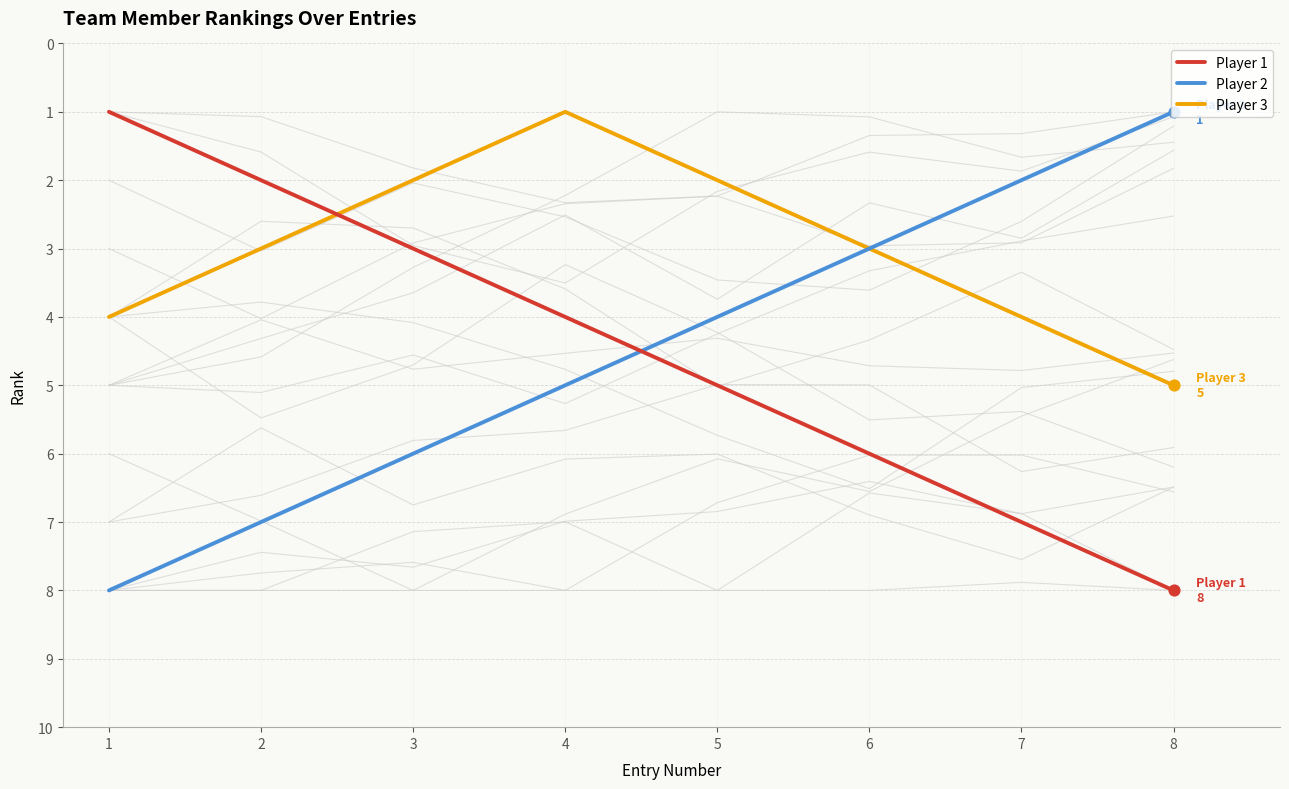

Which series contains the lowest Y value?

Player 1